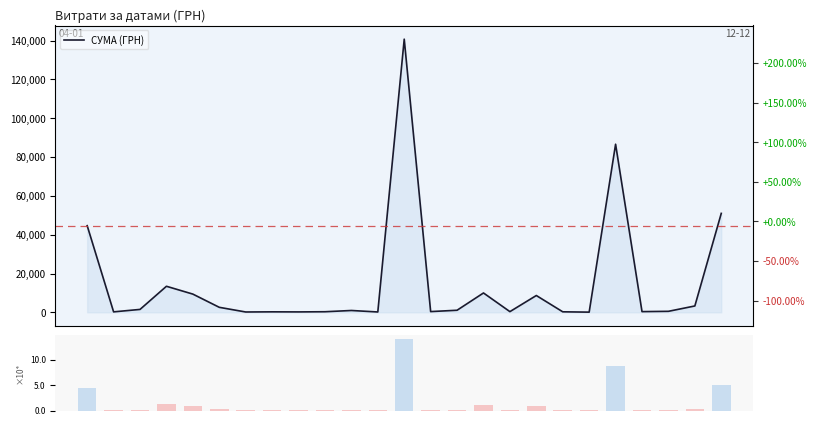

Reading left to right, what are all the values shown in this chart?

СУМА (ГРН): −5=44633.0	0=238.2	5=1501.6	10=13421.3	15=9389.1	20=2581.0	25=173.9	30=253.0	8=215.5	9=302.9	10=949.5	11=180.0	12=140706.2	13=379.4	14=1072.3	15=9972.0	16=359.1	17=8661.0	18=265.3	19=97.8	20=86589.3	21=361.8	22=522.0	23=3280.0	24=50972.0
Обсяг (×10⁴): −5=4.5	0=0.0	5=0.2	10=1.3	15=0.9	20=0.3	25=0.0	30=0.0	8=0.0	9=0.0	10=0.1	11=0.0	12=14.1	13=0.0	14=0.1	15=1.0	16=0.0	17=0.9	18=0.0	19=0.0	20=8.7	21=0.0	22=0.1	23=0.3	24=5.1